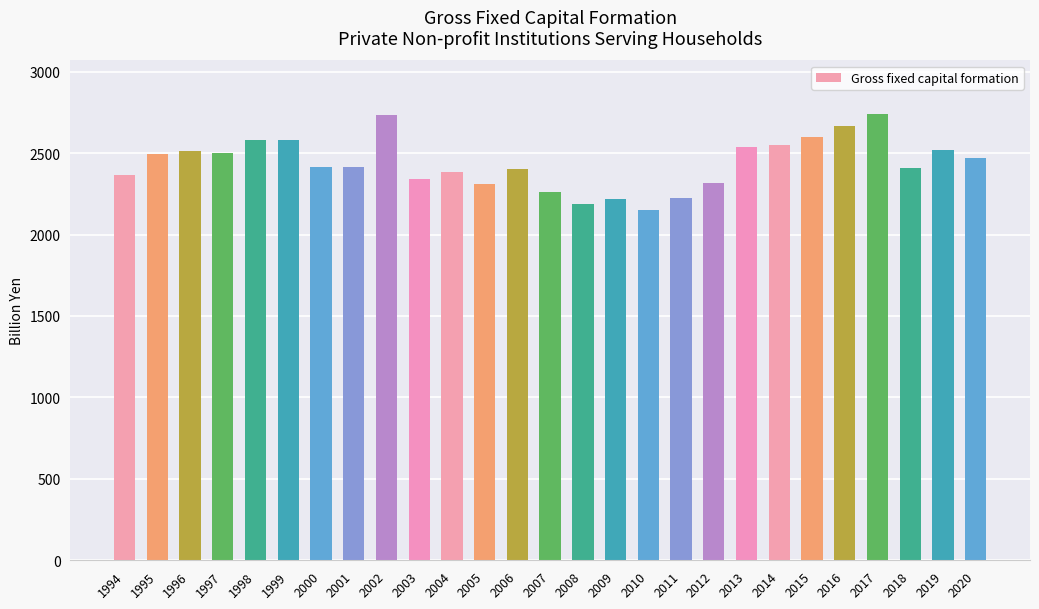

What is the ratio of the value at 2018 to the value at 2015?

0.9